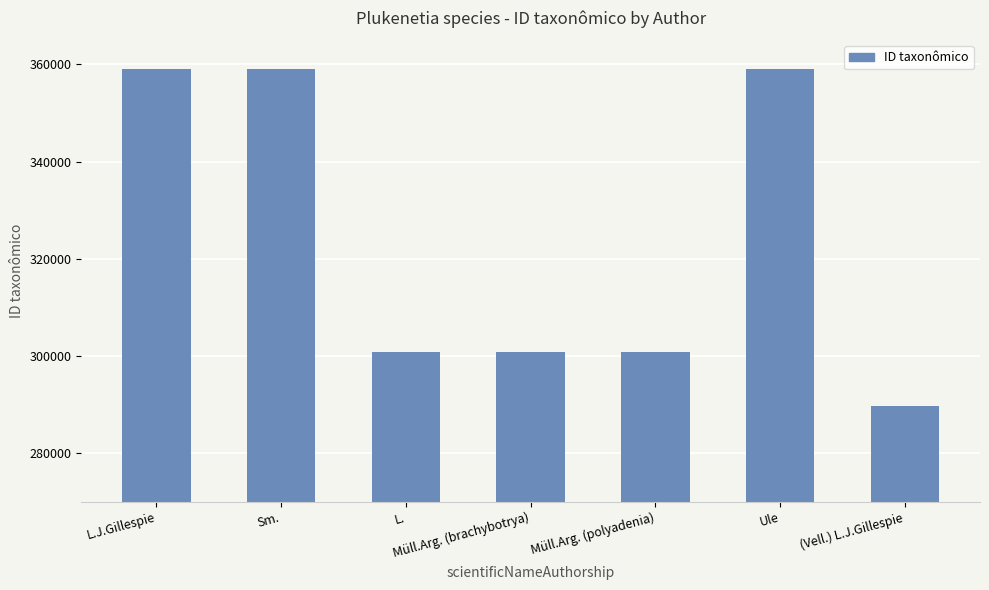

What is the change in value from Ule to (Vell.) L.J.Gillespie?

-69490